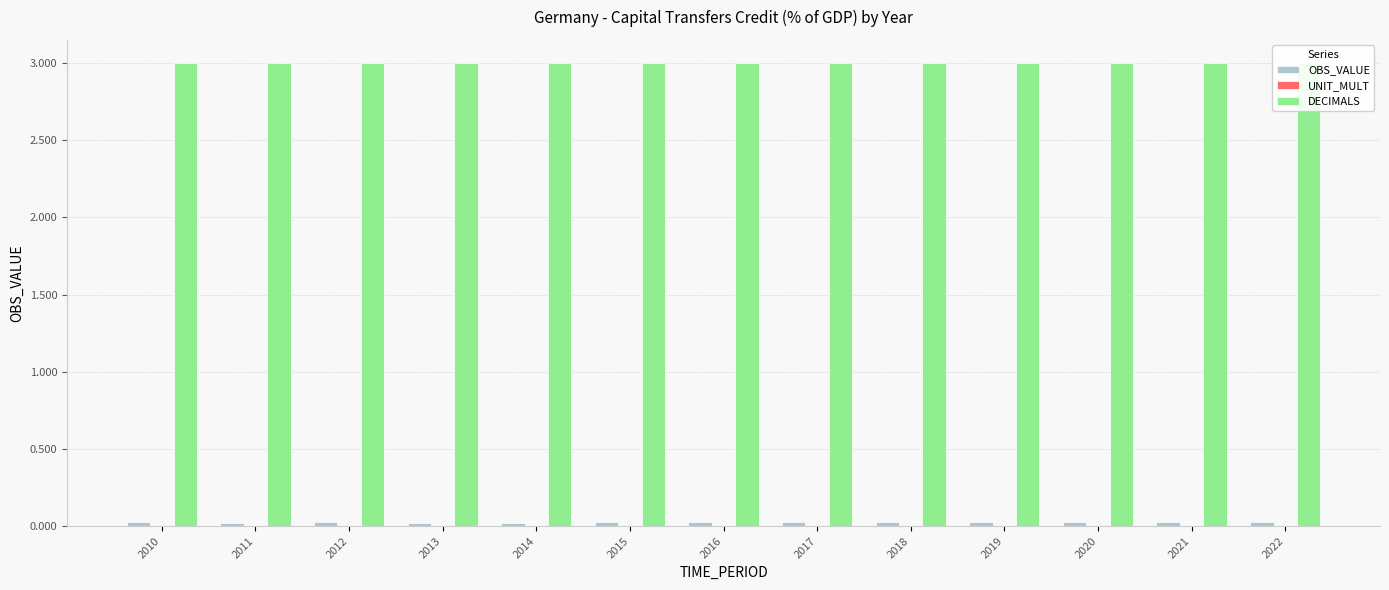

How many distinct data groups are displayed?

3